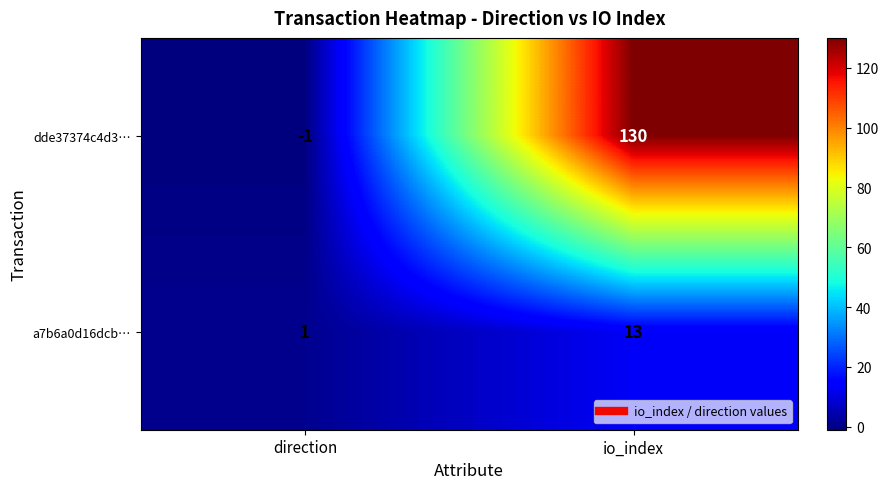

Which category has the lowest value across all series?

direction